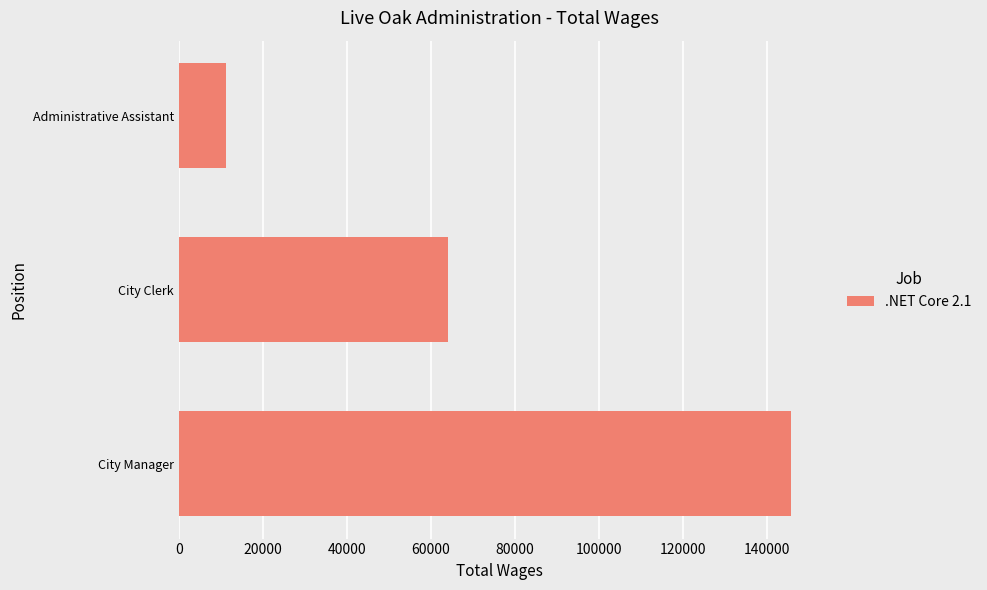

What is the difference between the maximum and minimum values?

134346